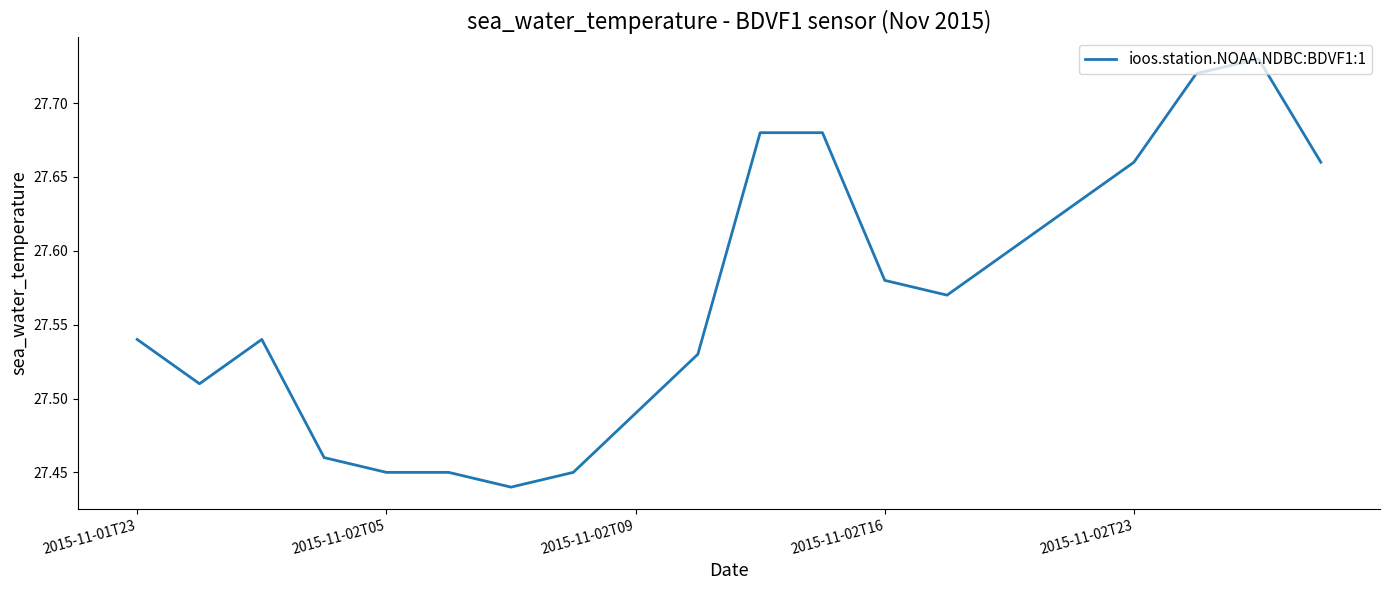

What is the difference between the maximum and minimum values?

0.3